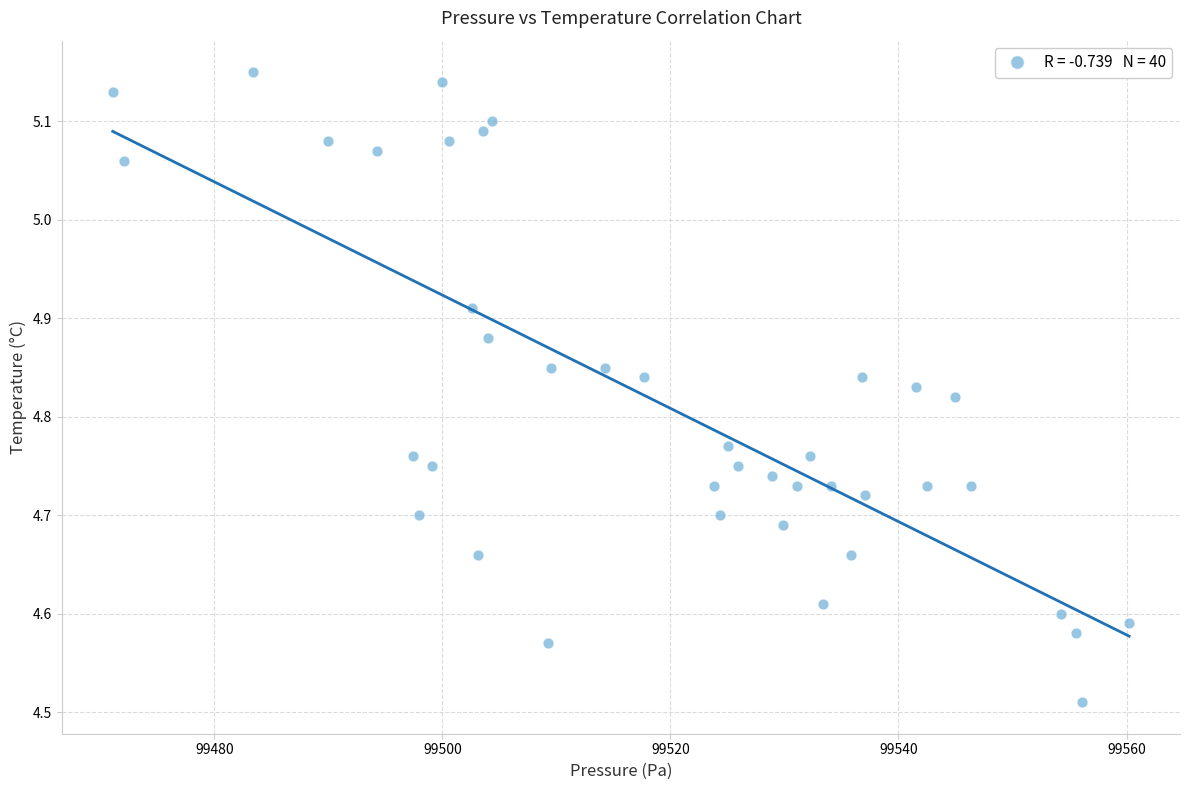

What is the range of X values (max minus min)?

89.1